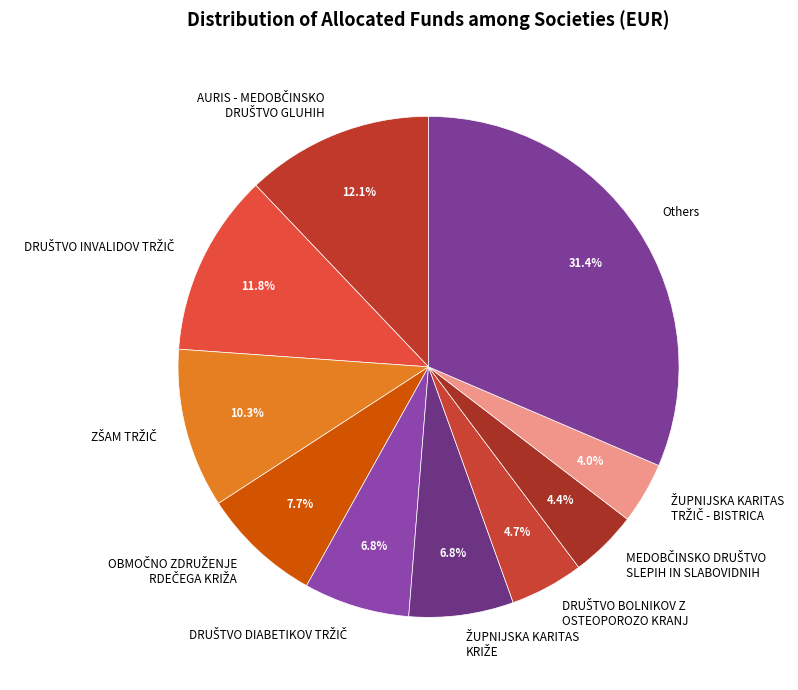

Is there any slice that represents more than half of the pie?

No